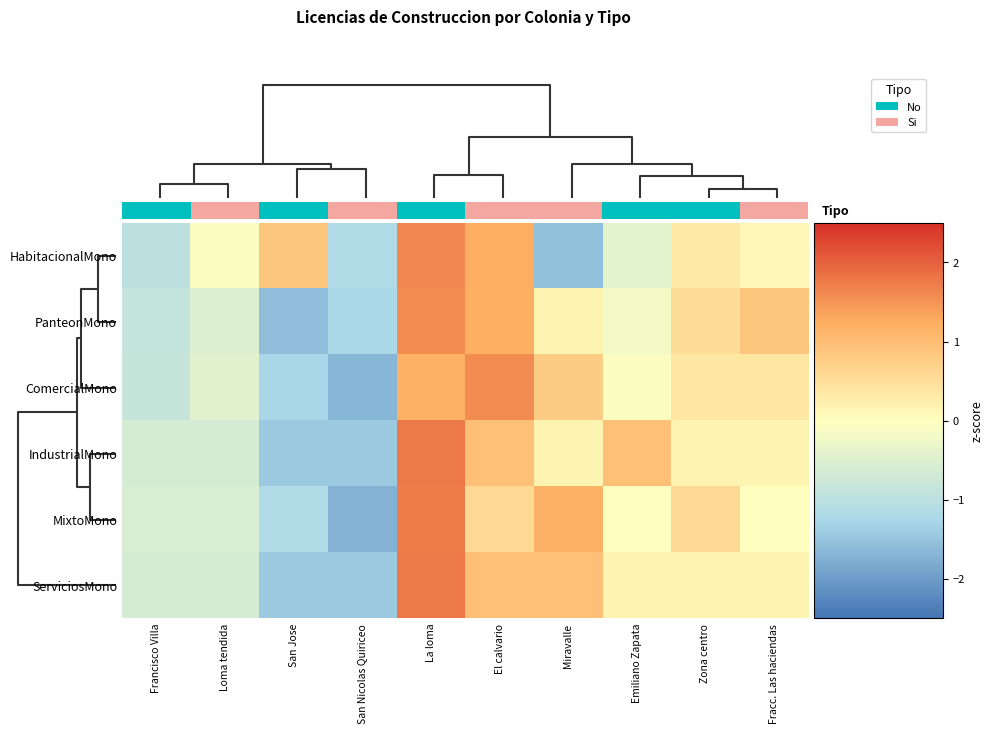

Reading left to right, what are all the values shown in this chart?

HabitacionalMono: Francisco Villa=-1.0	Loma tendida=-0.1	San Jose=0.9	San Nicolas Quiriceo=-1.2	La loma=1.6	El calvario=1.2	Miravalle=-1.5	Emiliano Zapata=-0.4	Zona centro=0.3	Fracc. Las haciendas=0.1
PanteonMono: Francisco Villa=-0.9	Loma tendida=-0.5	San Jose=-1.6	San Nicolas Quiriceo=-1.2	La loma=1.6	El calvario=1.2	Miravalle=0.2	Emiliano Zapata=-0.2	Zona centro=0.5	Fracc. Las haciendas=0.9
ComercialMono: Francisco Villa=-0.9	Loma tendida=-0.4	San Jose=-1.3	San Nicolas Quiriceo=-1.7	La loma=1.2	El calvario=1.6	Miravalle=0.8	Emiliano Zapata=-0.0	Zona centro=0.4	Fracc. Las haciendas=0.4
IndustrialMono: Francisco Villa=-0.6	Loma tendida=-0.6	San Jose=-1.4	San Nicolas Quiriceo=-1.4	La loma=1.8	El calvario=1.0	Miravalle=0.2	Emiliano Zapata=1.0	Zona centro=0.2	Fracc. Las haciendas=0.2
MixtoMono: Francisco Villa=-0.6	Loma tendida=-0.6	San Jose=-1.2	San Nicolas Quiriceo=-1.7	La loma=1.7	El calvario=0.6	Miravalle=1.2	Emiliano Zapata=0.0	Zona centro=0.6	Fracc. Las haciendas=0.0
ServiciosMono: Francisco Villa=-0.6	Loma tendida=-0.6	San Jose=-1.4	San Nicolas Quiriceo=-1.4	La loma=1.8	El calvario=1.0	Miravalle=1.0	Emiliano Zapata=0.2	Zona centro=0.2	Fracc. Las haciendas=0.2